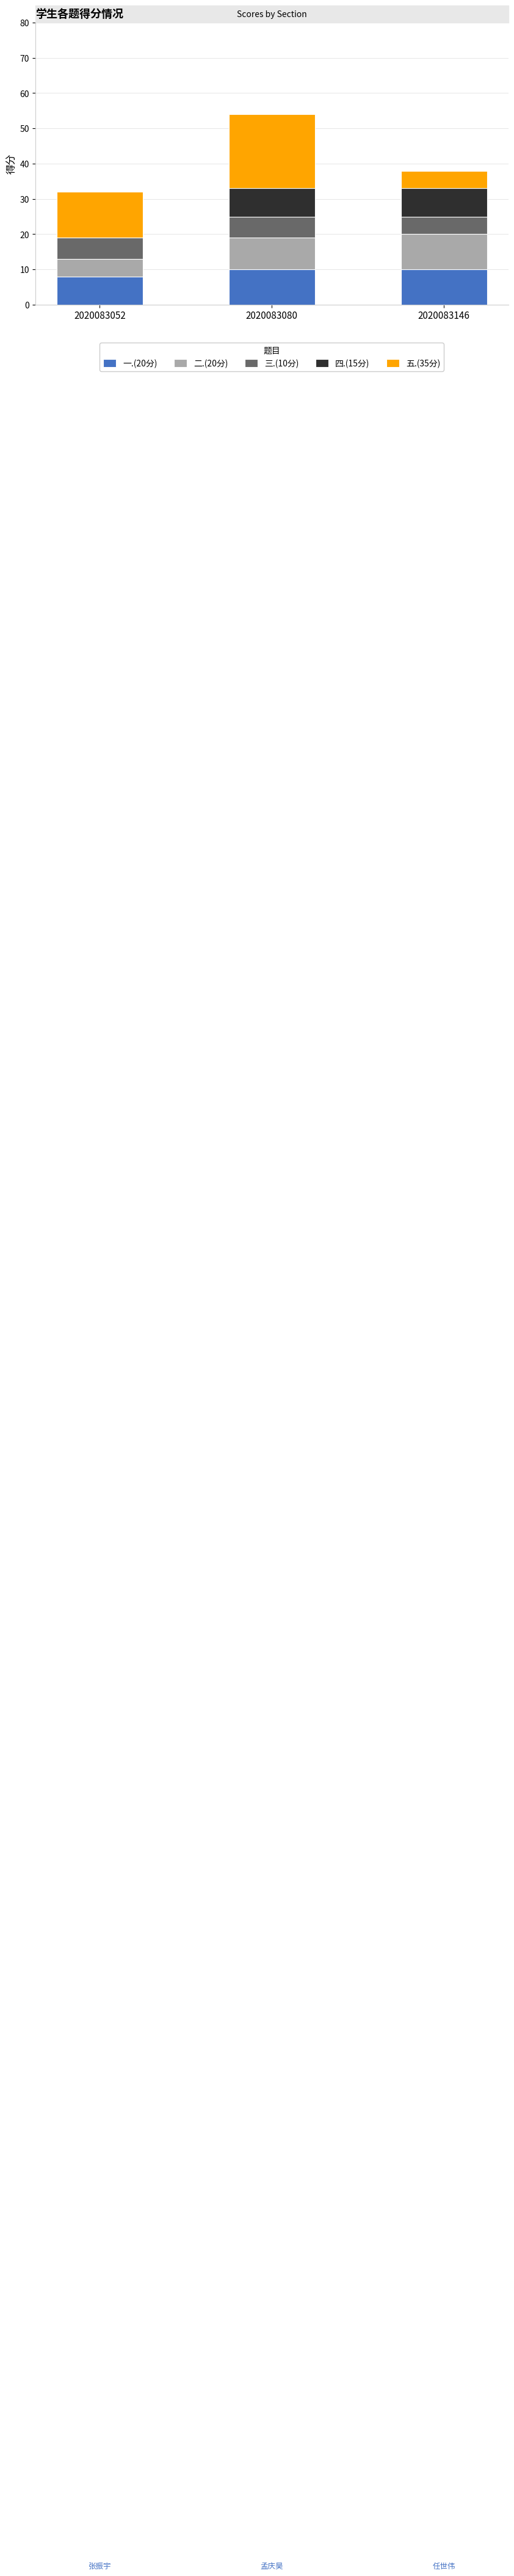

What is the sum of the 一.(20分) values at 2020083052 and 2020083080?

18